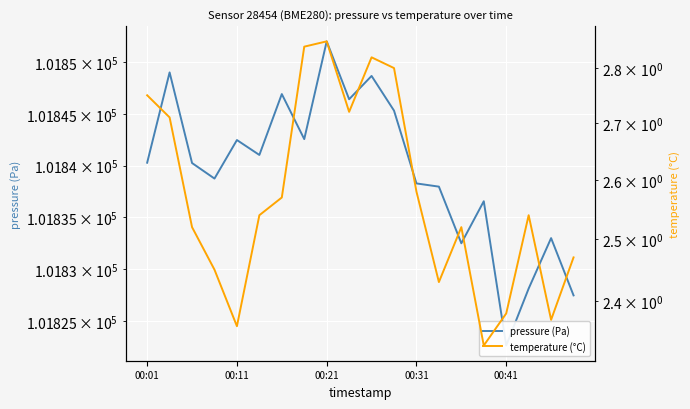

Which series changed the most between 00:31 and 18?

pressure (Pa)